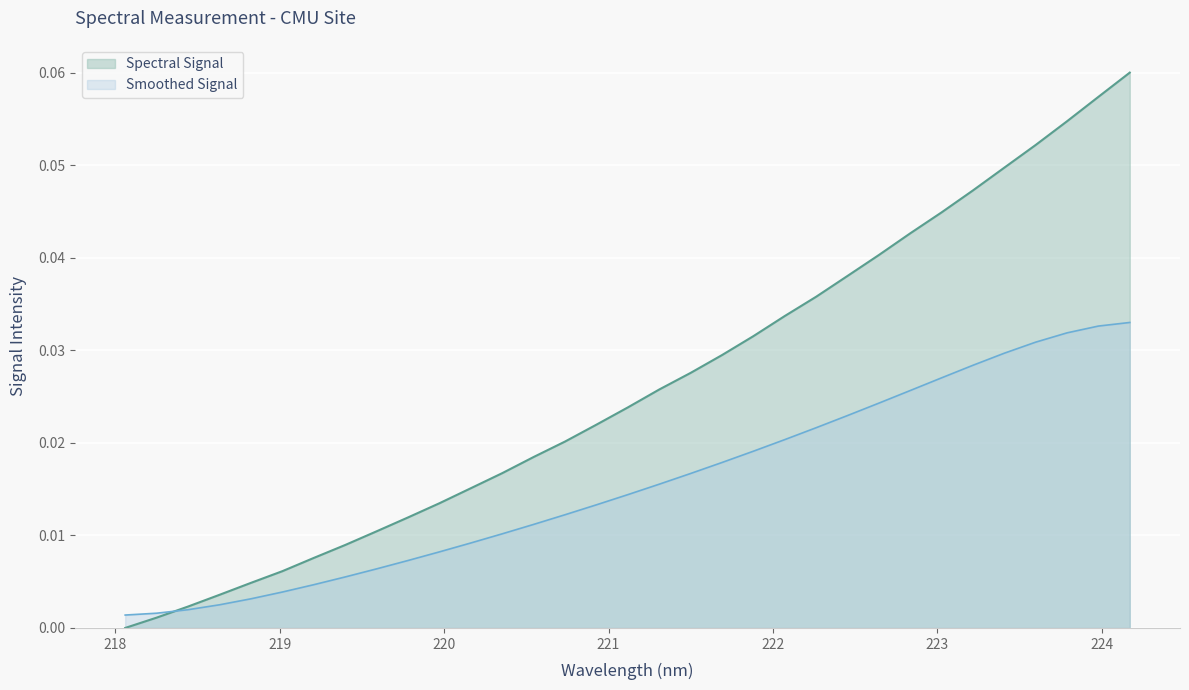

How many lines are shown in the chart?

2